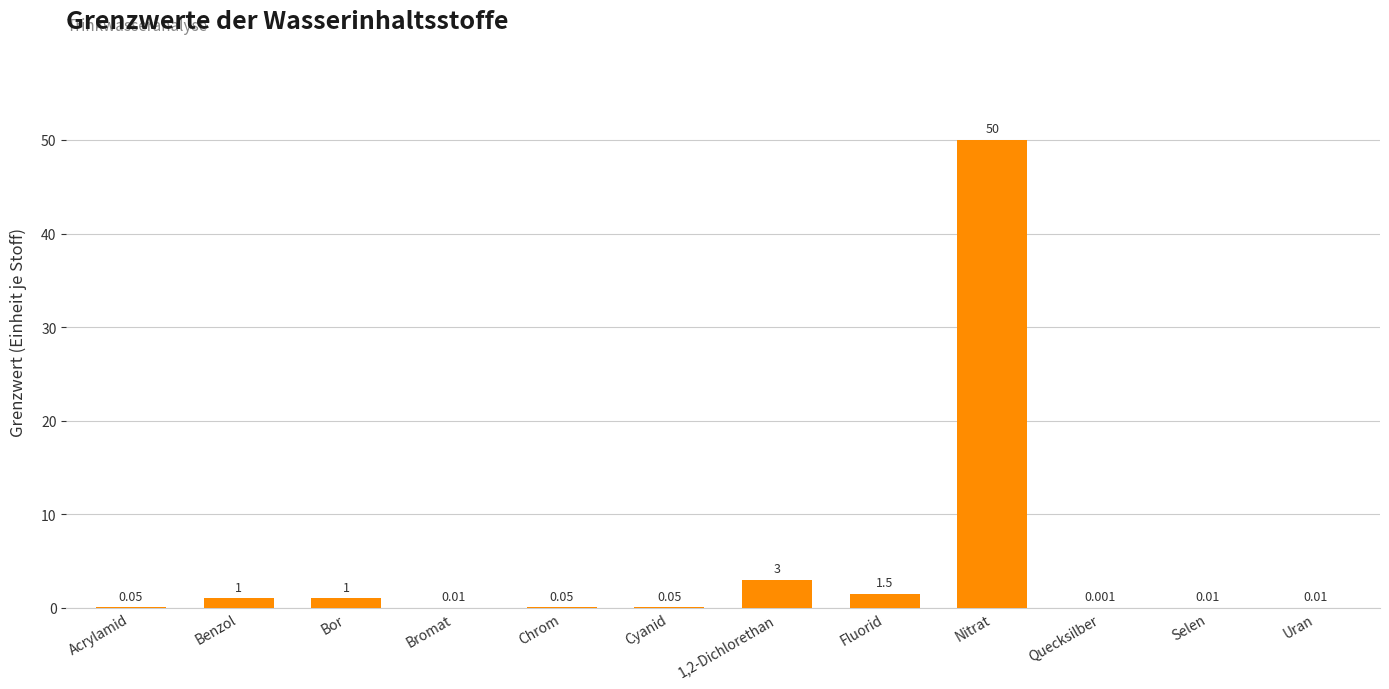

Which label corresponds to the largest value in the chart?

Nitrat